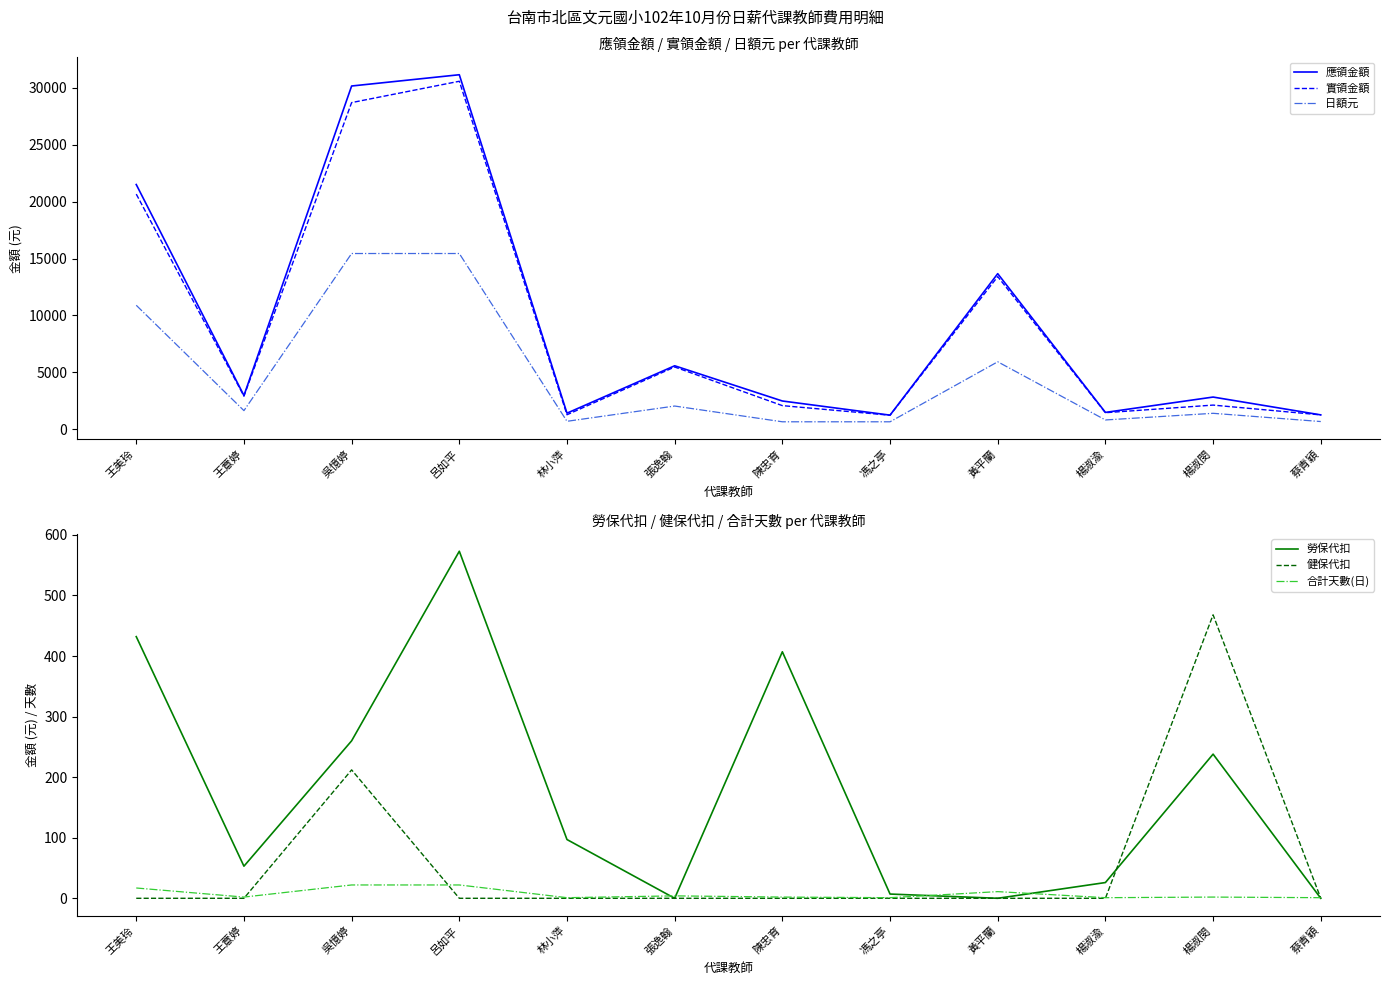

Which series changed the most between 馮之亭 and 楊淑渝?

應領金額